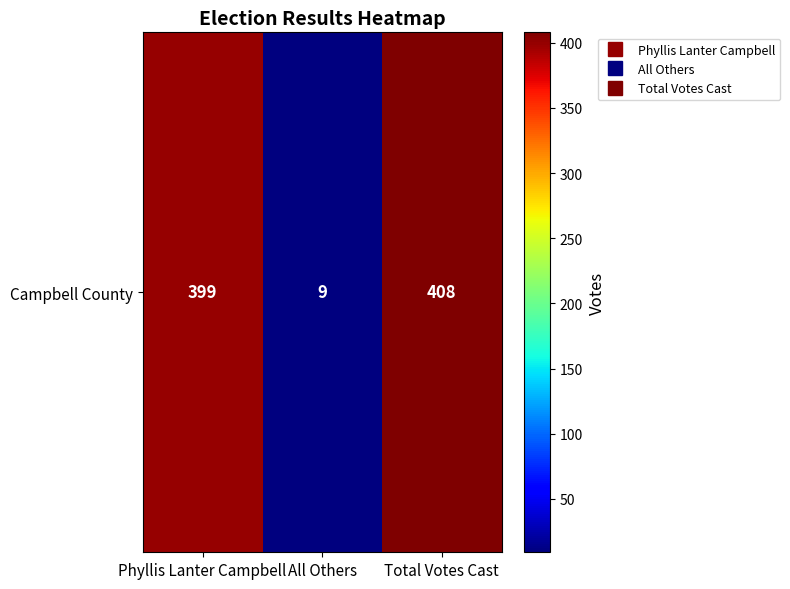

Approximately how many times larger is the value at Total Votes Cast compared to Phyllis Lanter Campbell?

1.0